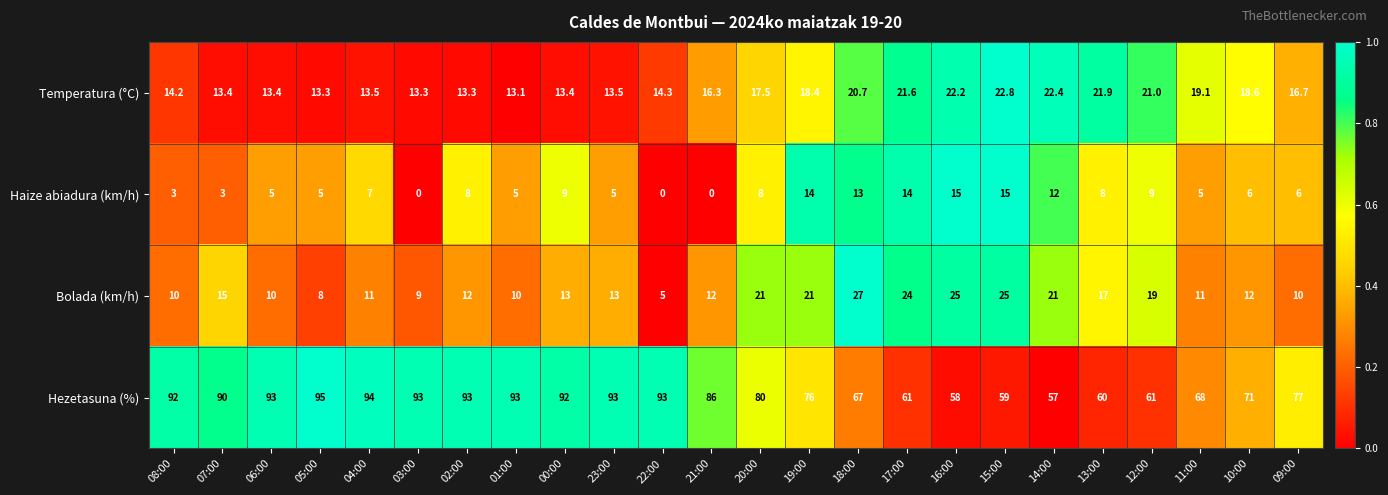

The Temperatura (°C) series shows 7.5 at 02:00. True or false?

False